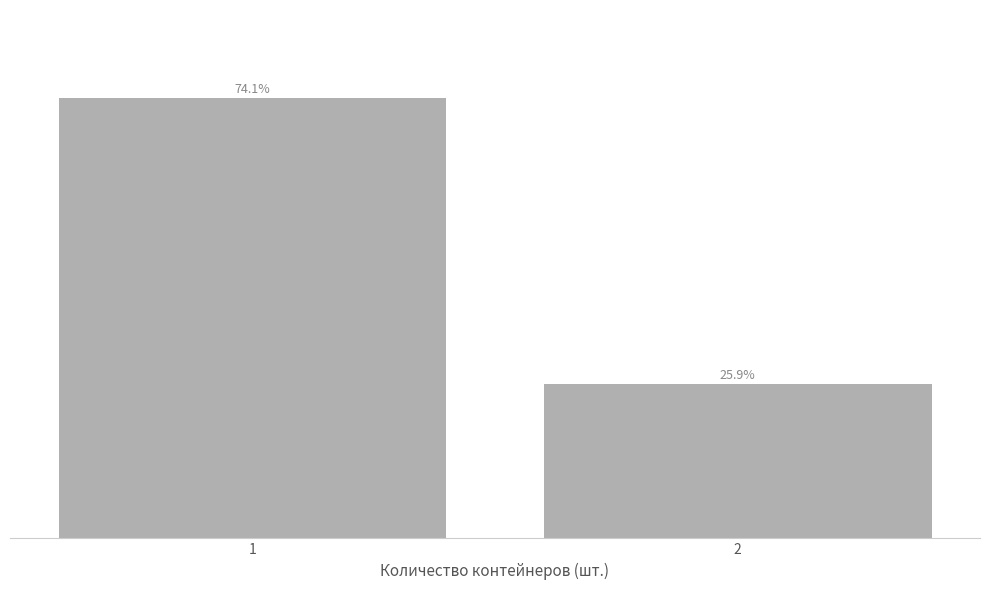

List the labels in order of value, largest first.

1, 2